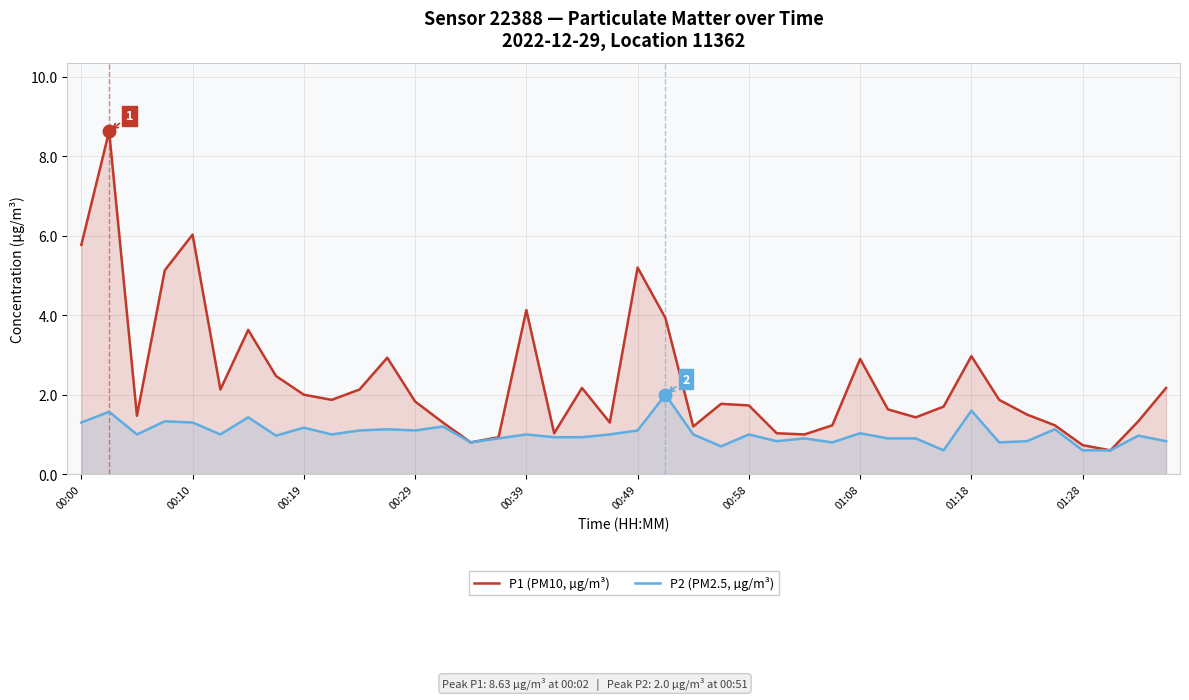

How many interior local valleys does the P1 (PM10, µg/m³) series have?

10